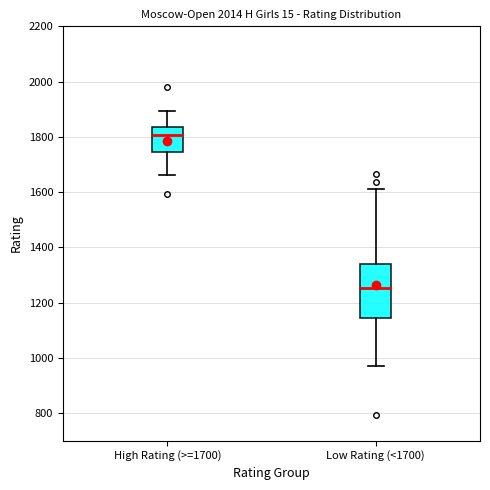

Where does the median line of the box for Low Rating (<1700) sit on the y-axis? The values are not printed on the chart, so give them approximately, as read against the axis.

1260